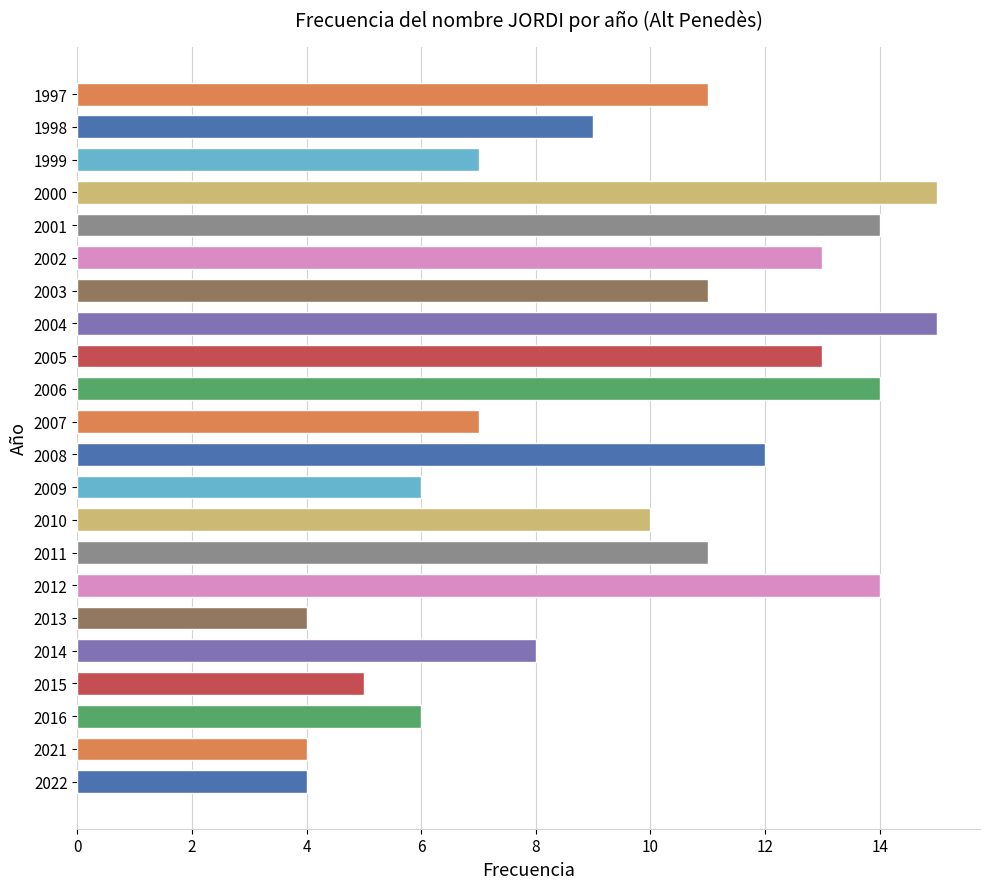

What is the greatest value displayed?

15